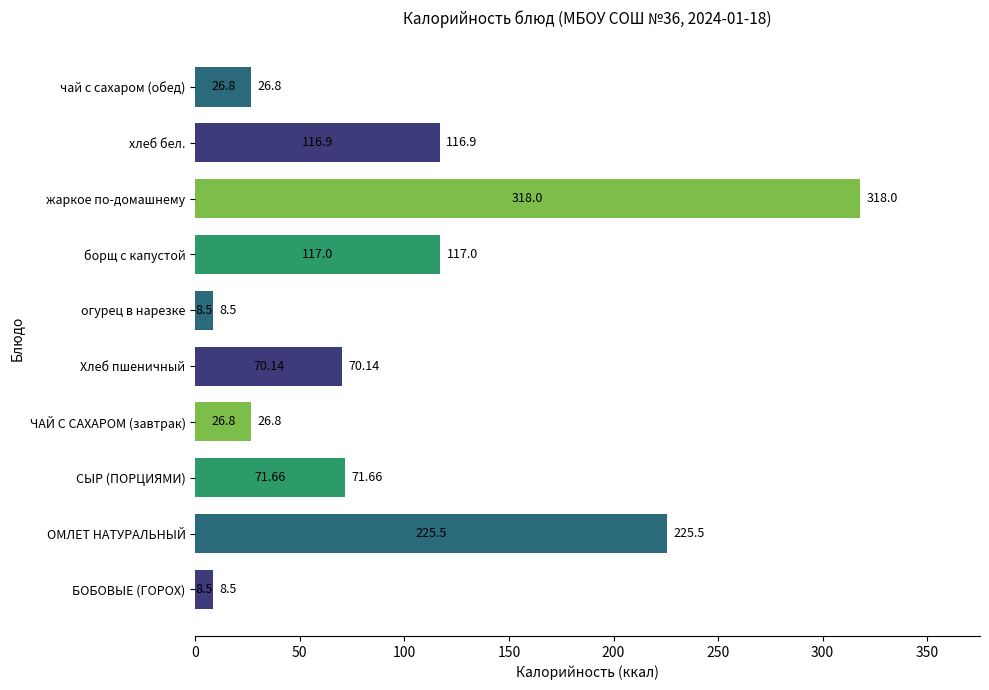

What is the change in value from жаркое по-домашнему to хлеб бел.?

-201.1